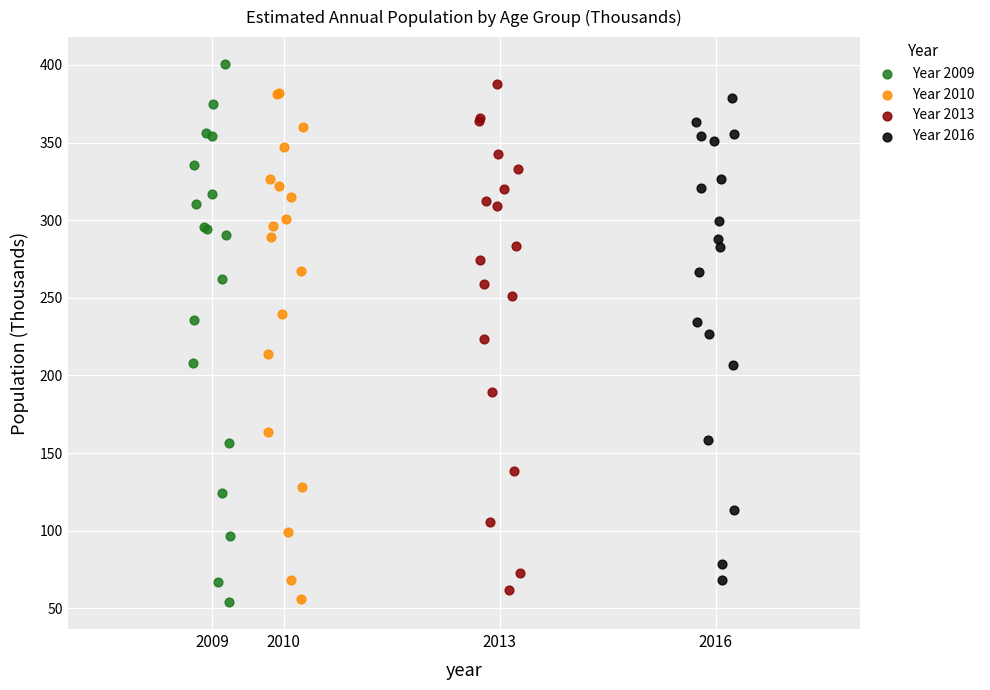

What are all the series names shown in the legend?

Year 2009, Year 2010, Year 2013, Year 2016